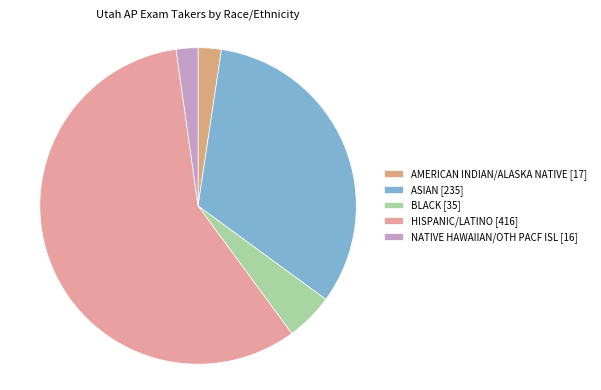

Which slice is the smallest?

NATIVE HAWAIIAN/OTH PACF ISL